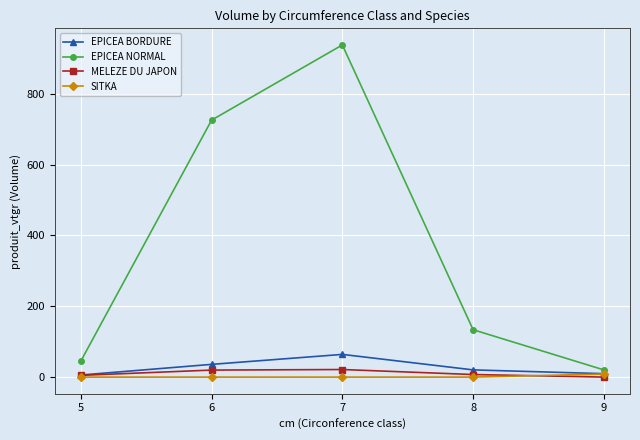

What is the greatest value displayed?

938.2